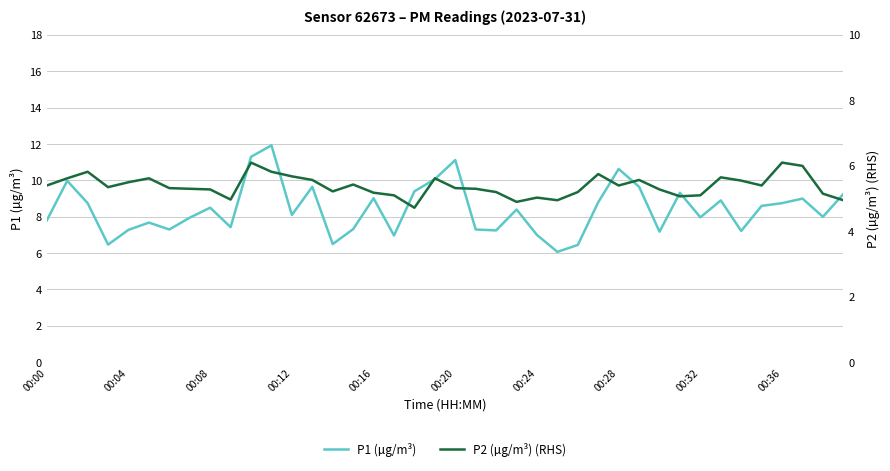

Is it true that P1 (µg/m³) equals 8.1 at 00:12?

True